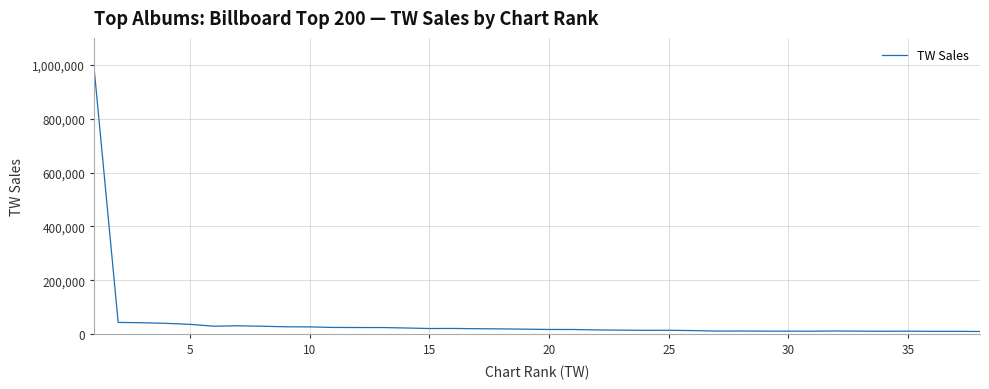

What is the greatest value displayed?

982442.8